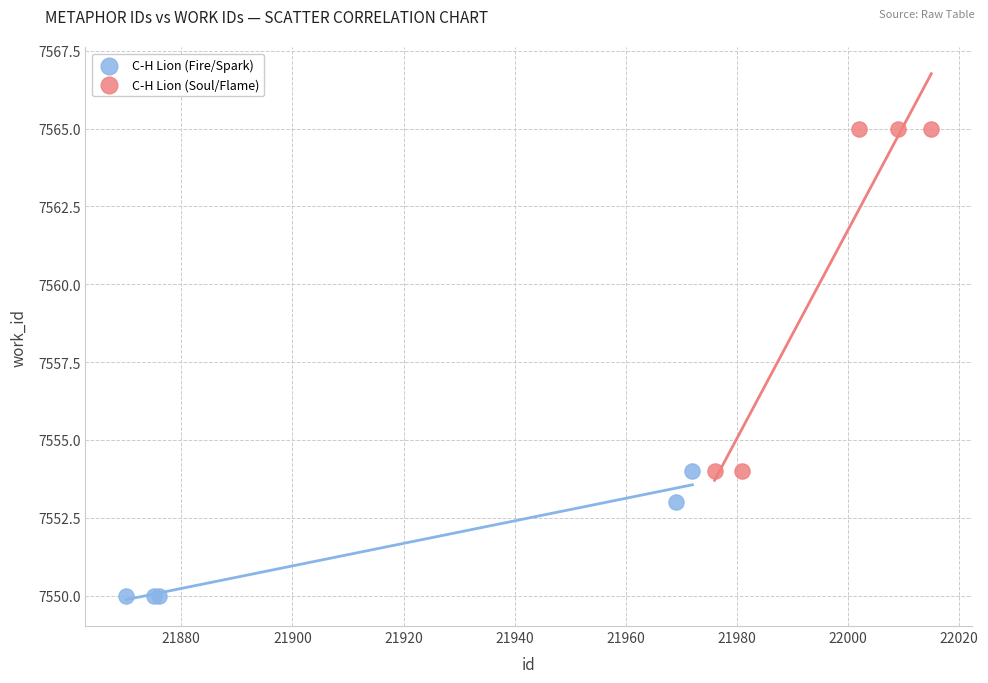

Which series has the largest Y range (max minus min)?

C-H Lion (Soul/Flame)